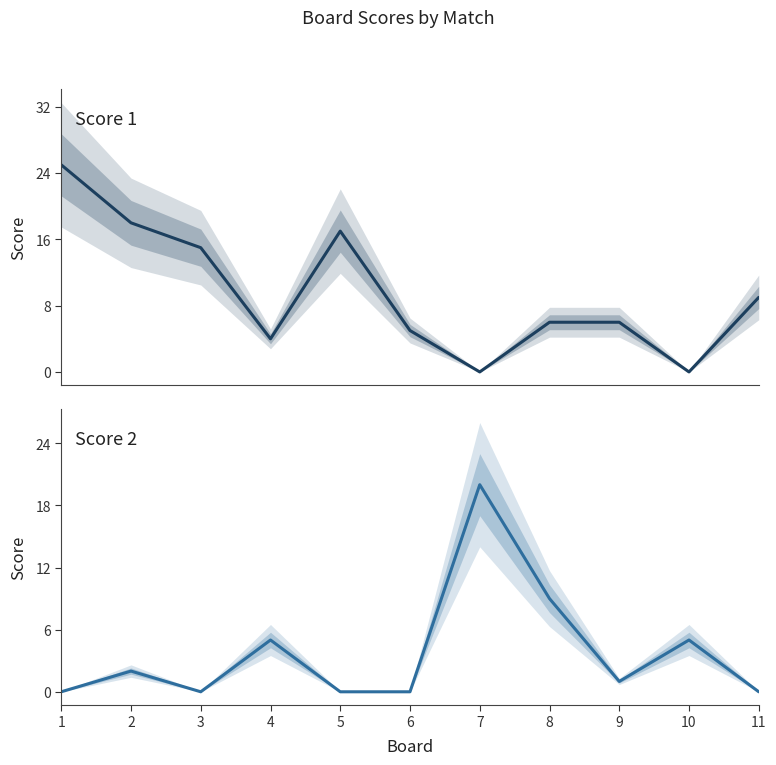

What is the greatest value displayed?

25